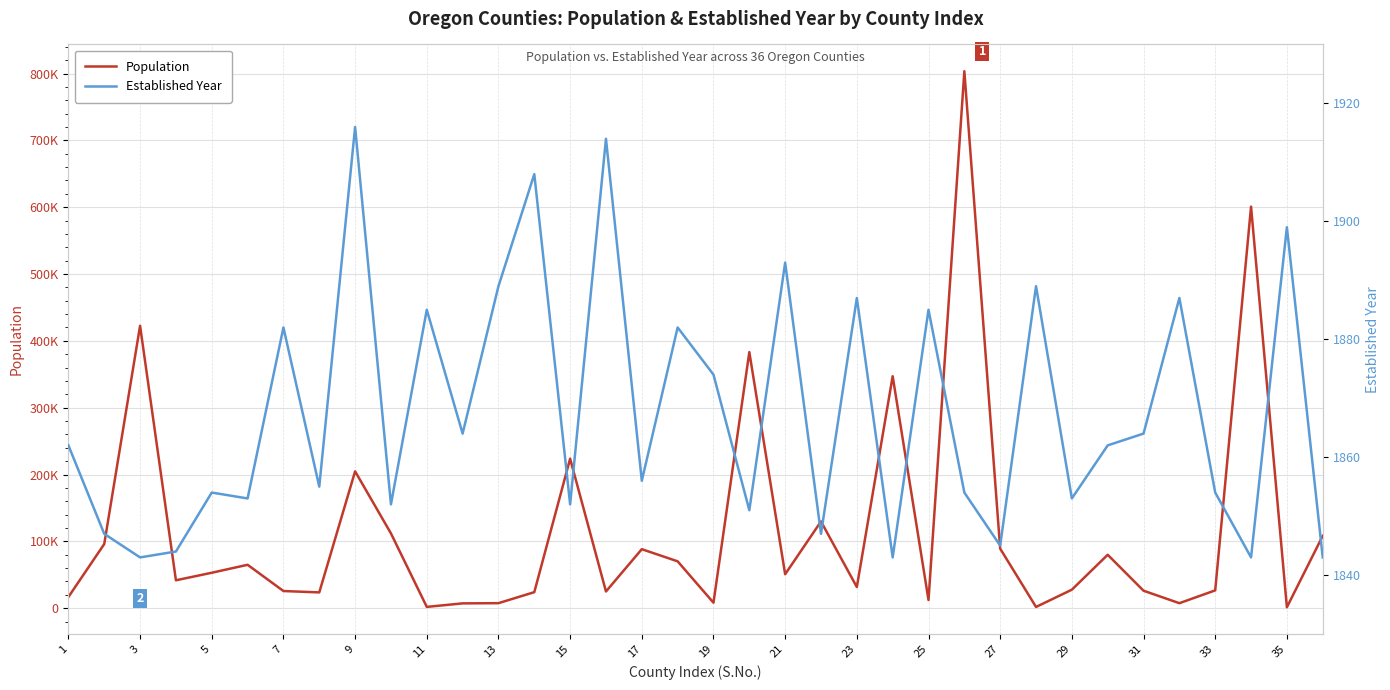

What is the sum of the Established Year values at 31 and 35?

3757